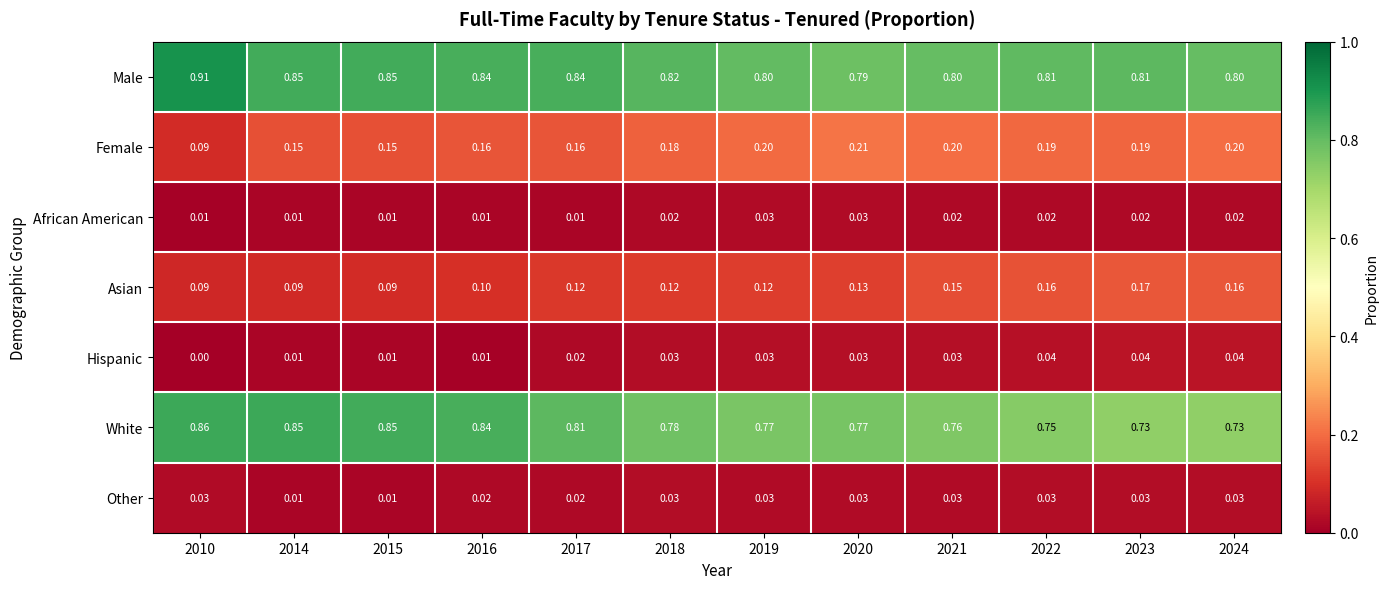

Which series has the largest total across all categories?

Male